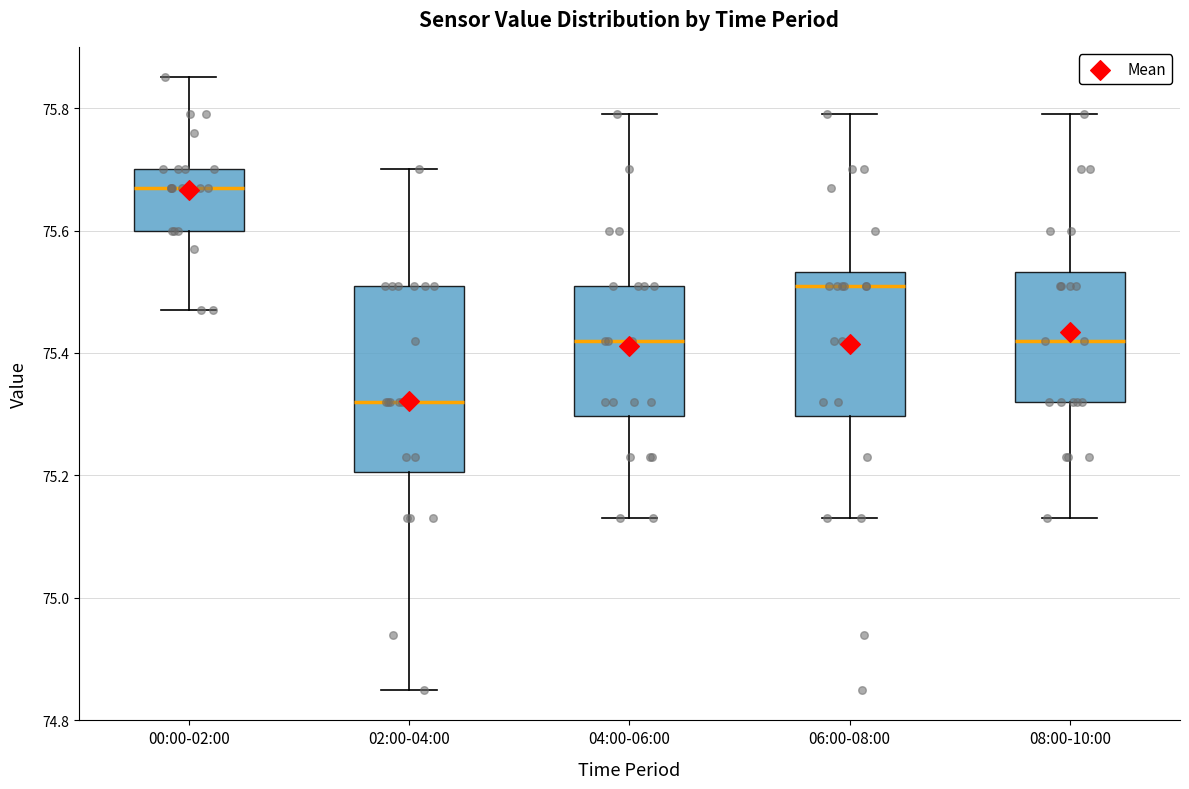

Where does the lower whisker of the box for 06:00-08:00 end on the y-axis? The values are not printed on the chart, so give them approximately, as read against the axis.

75.14